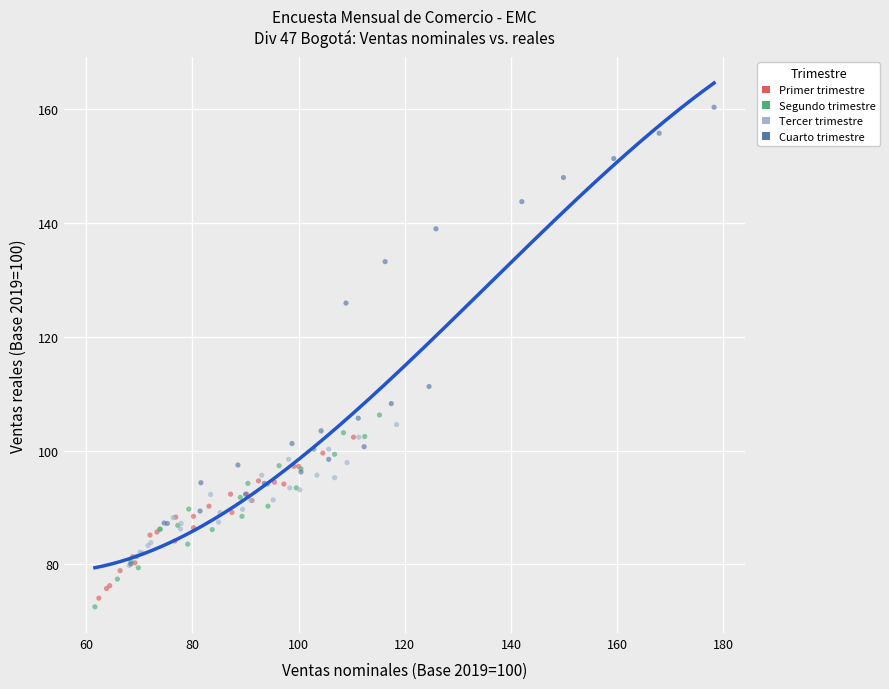

What are all the series names shown in the legend?

Primer trimestre, Segundo trimestre, Tercer trimestre, Cuarto trimestre